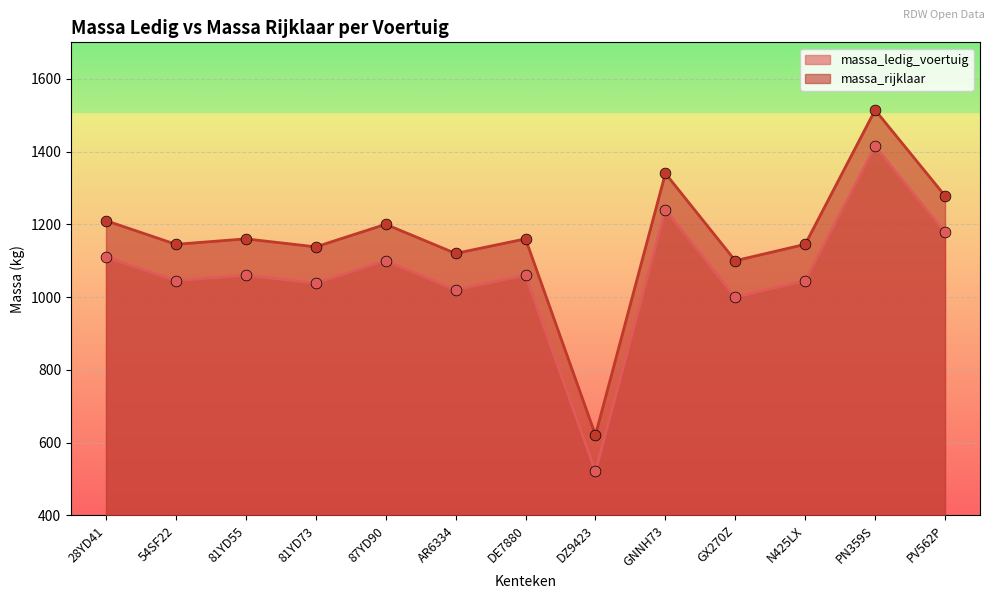

Which series reaches the minimum Y coordinate?

massa_ledig_voertuig